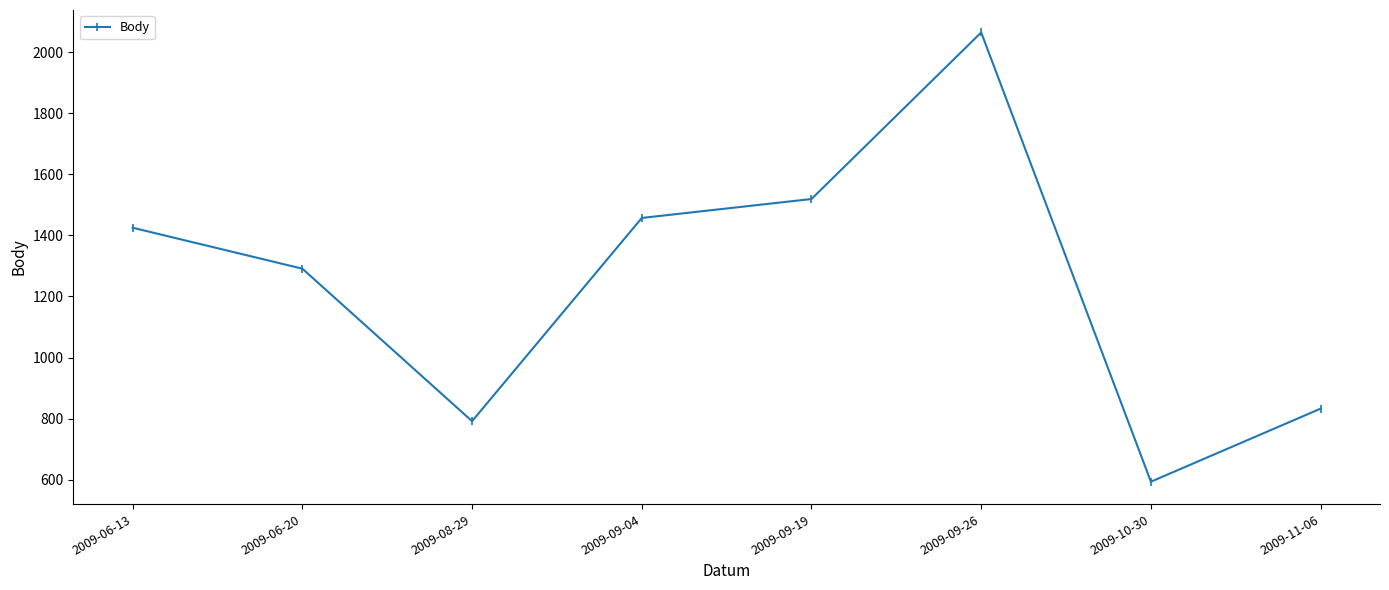

Approximately how many times larger is the value at 2009-11-06 compared to 2009-09-04?

0.6